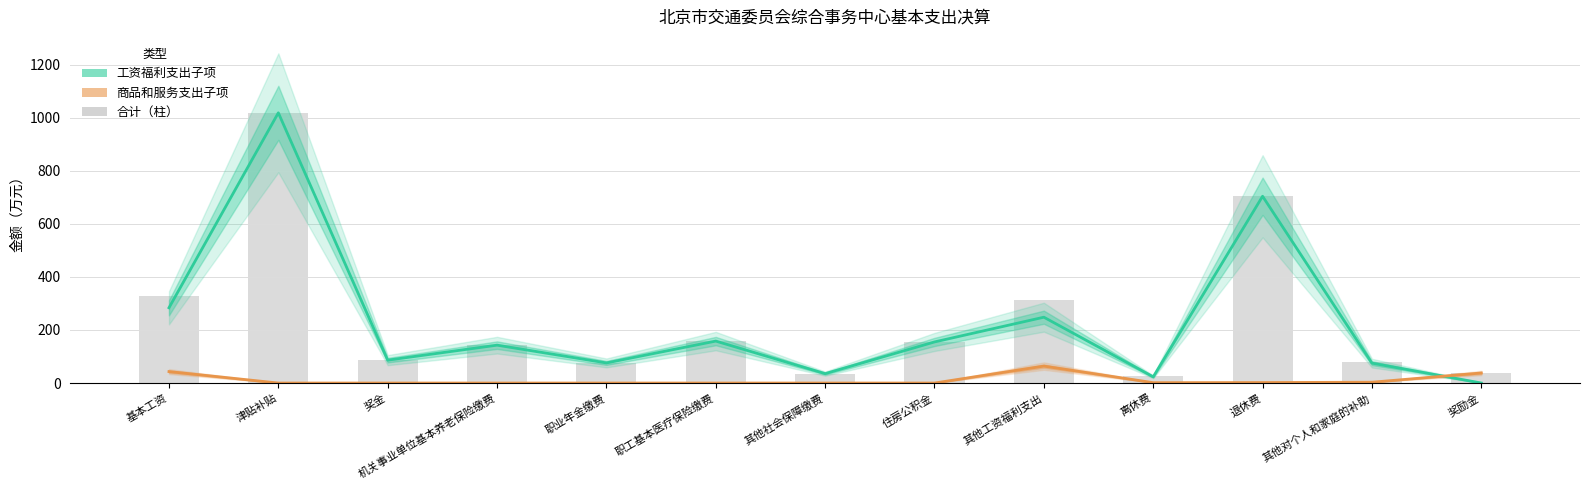

What is the label of the 9th bar from the left?

其他工资福利支出